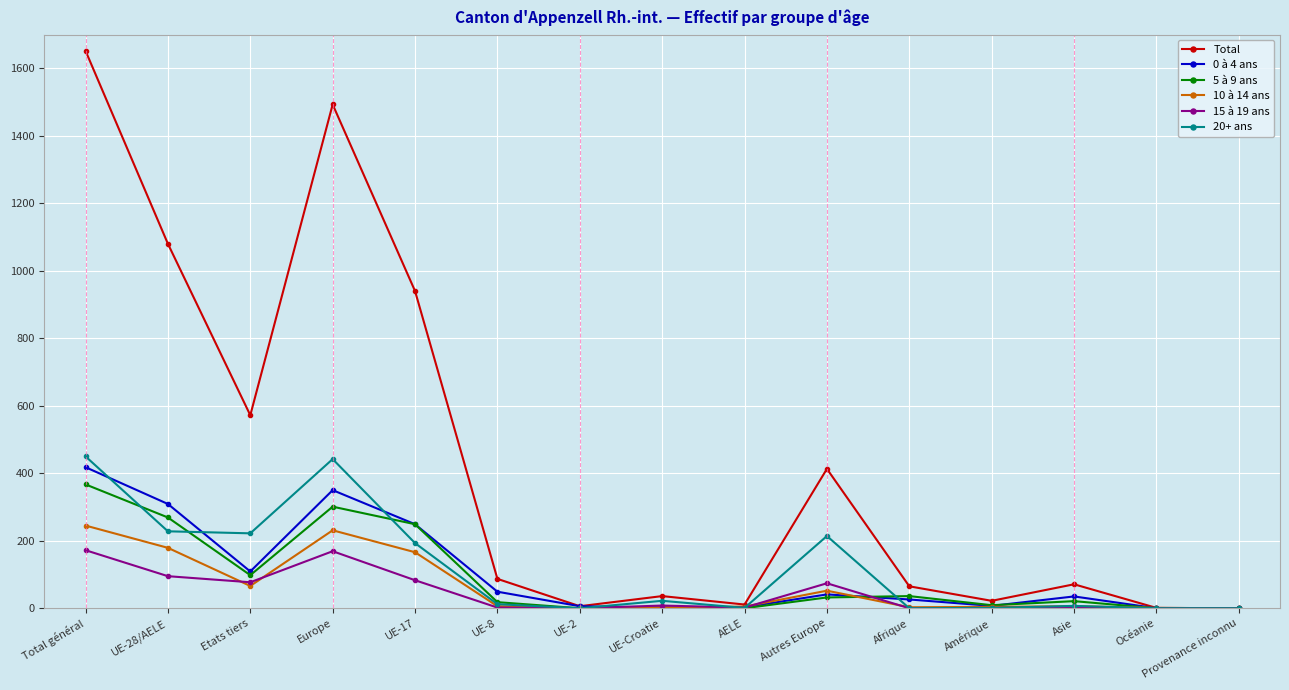

The value of 15 à 19 ans at Afrique is 0. True or false?

True